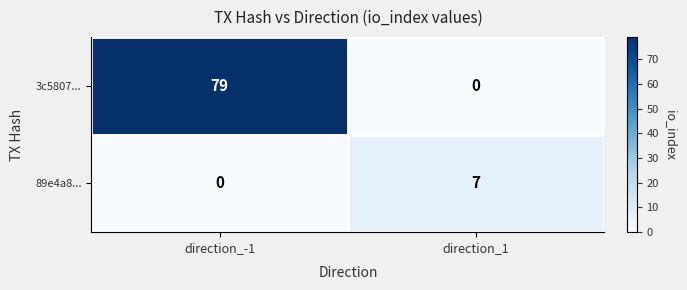

Which series changed the most between direction_-1 and direction_1?

3c5807...